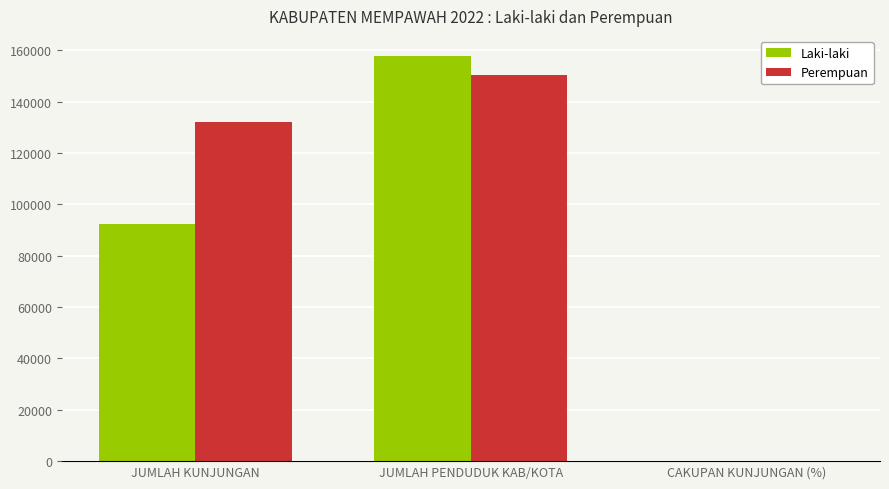

What is the total value across all series at JUMLAH KUNJUNGAN?

224295.0